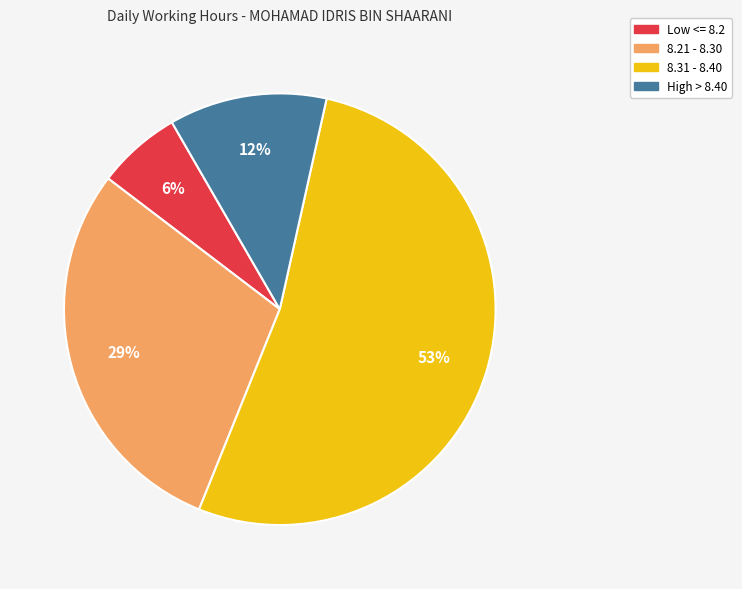

Is there a majority slice in this chart?

Yes